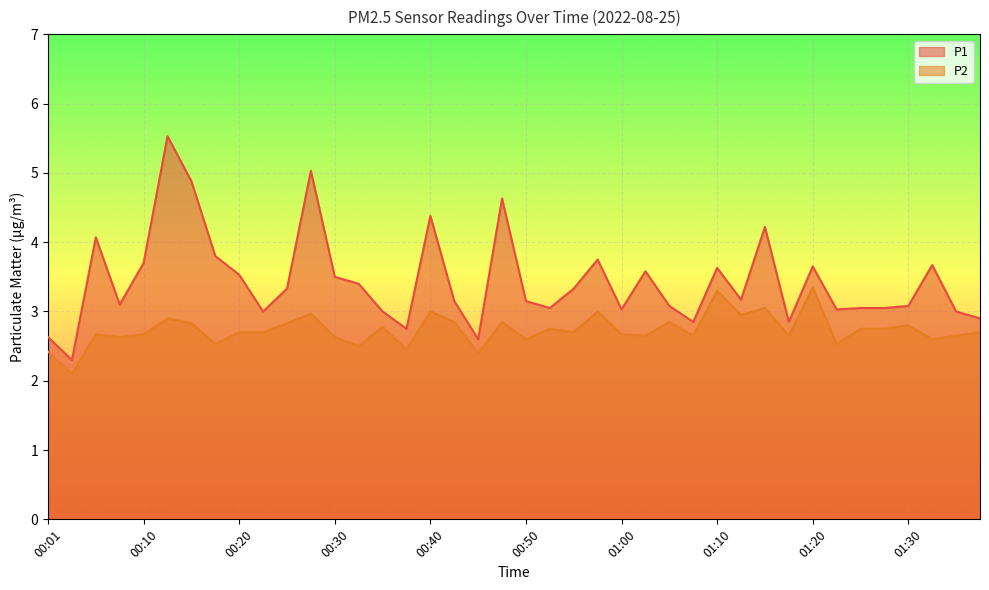

True or false: P2 and P1 intersect in this chart.

False